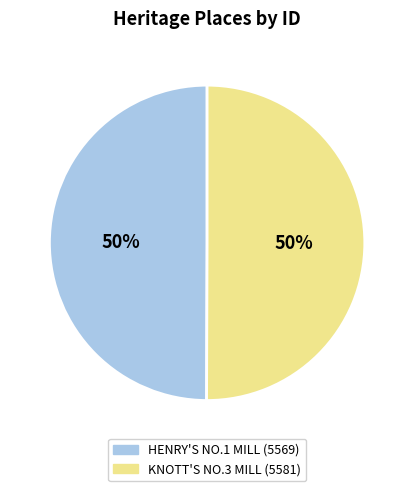

Is the sum of HENRY'S NO.1 MILL and KNOTT'S NO.3 MILL greater than half?

Yes